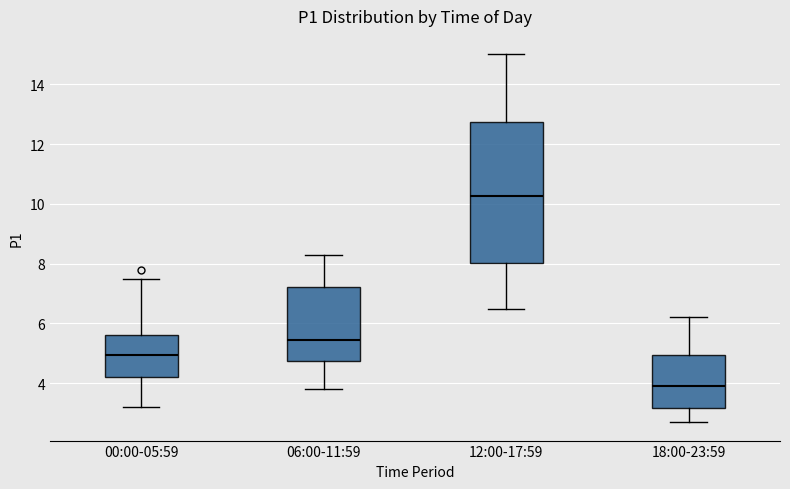

Which box is the tallest, from its lower edge to its upper edge?

12:00-17:59